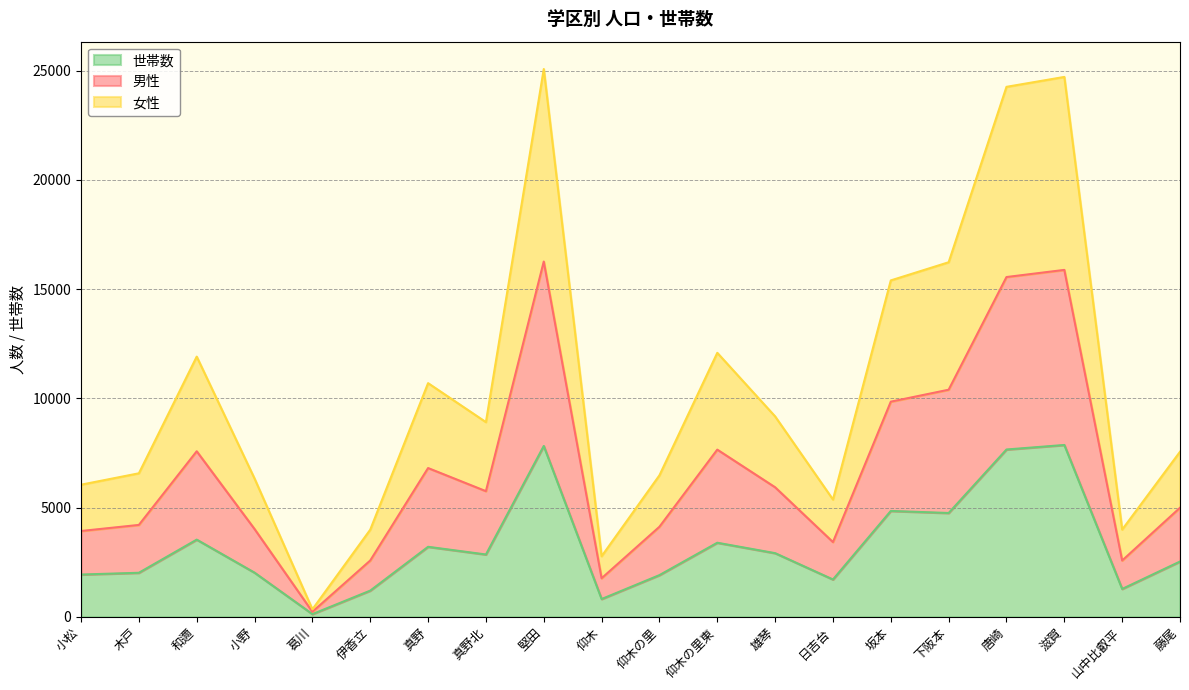

How many interior local peaks does the 世帯数 series have?

6